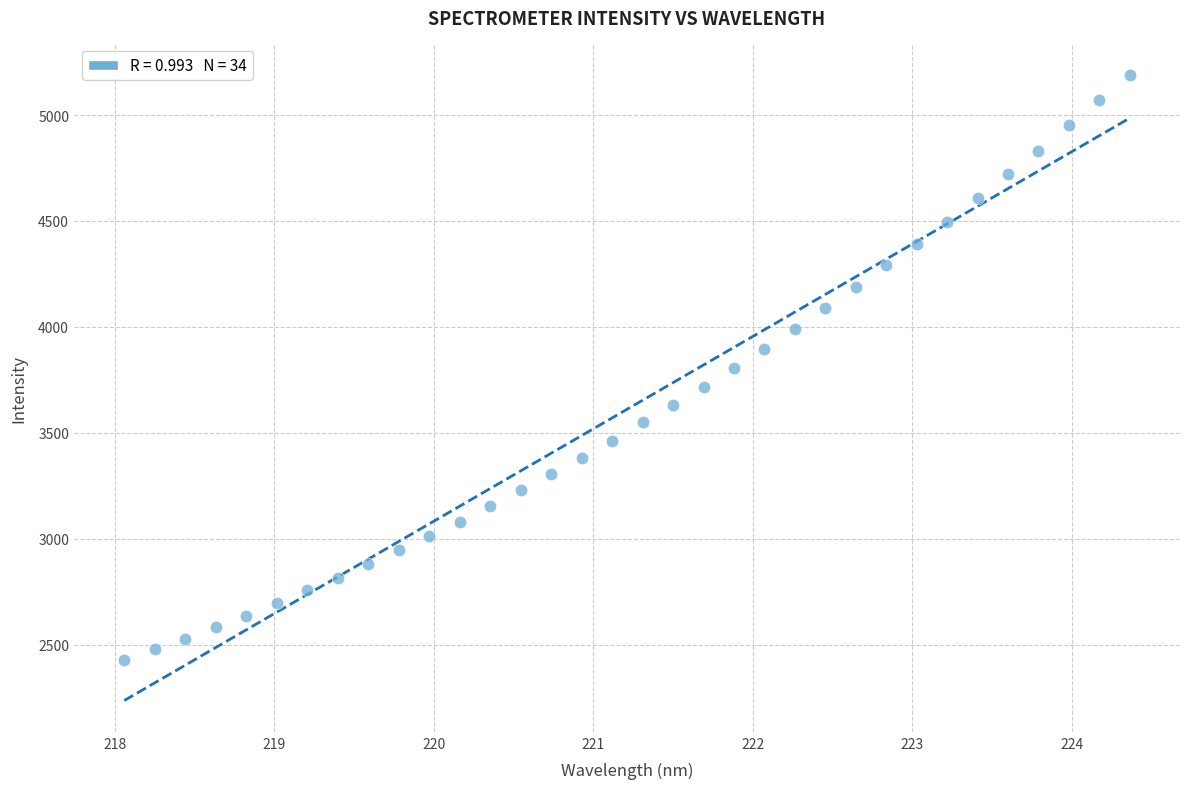

What is the range of Y values (max minus min)?

2761.0